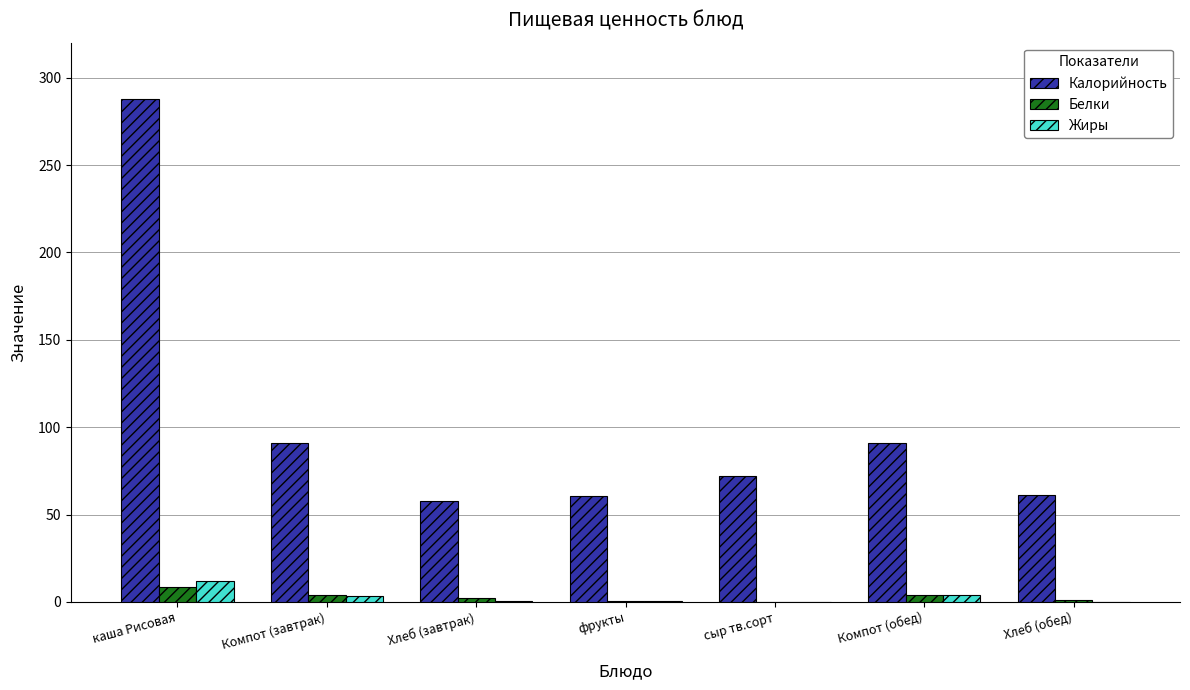

Which series changed the most between каша Рисовая and фрукты?

Калорийность